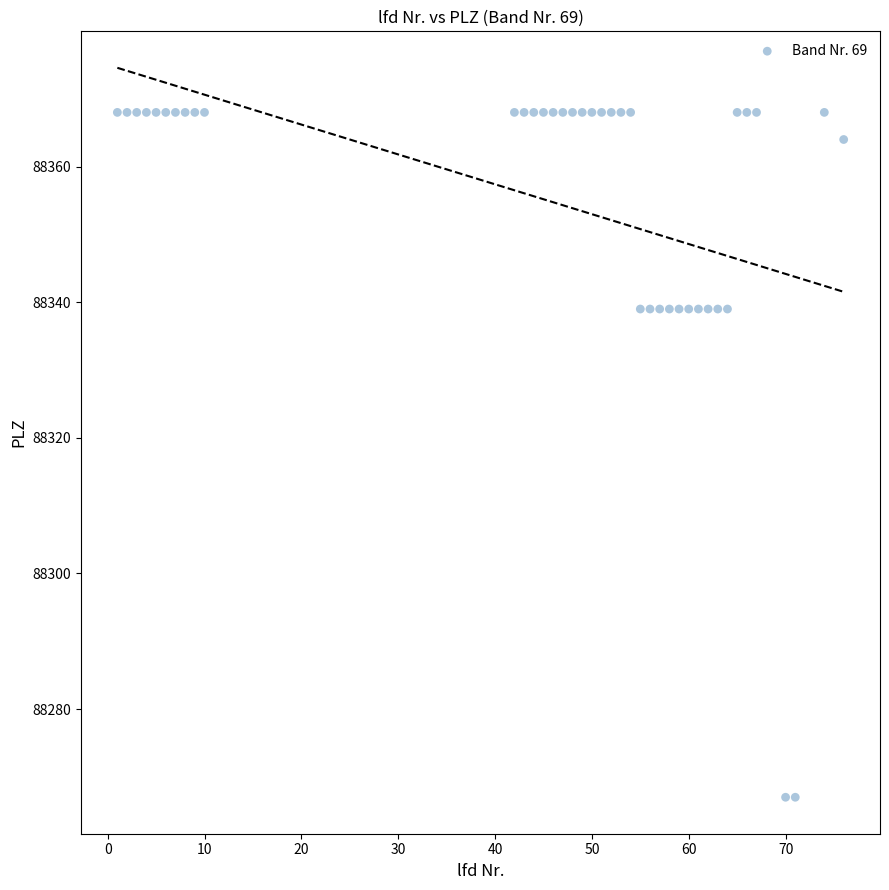

What is the range of X values (max minus min)?

75